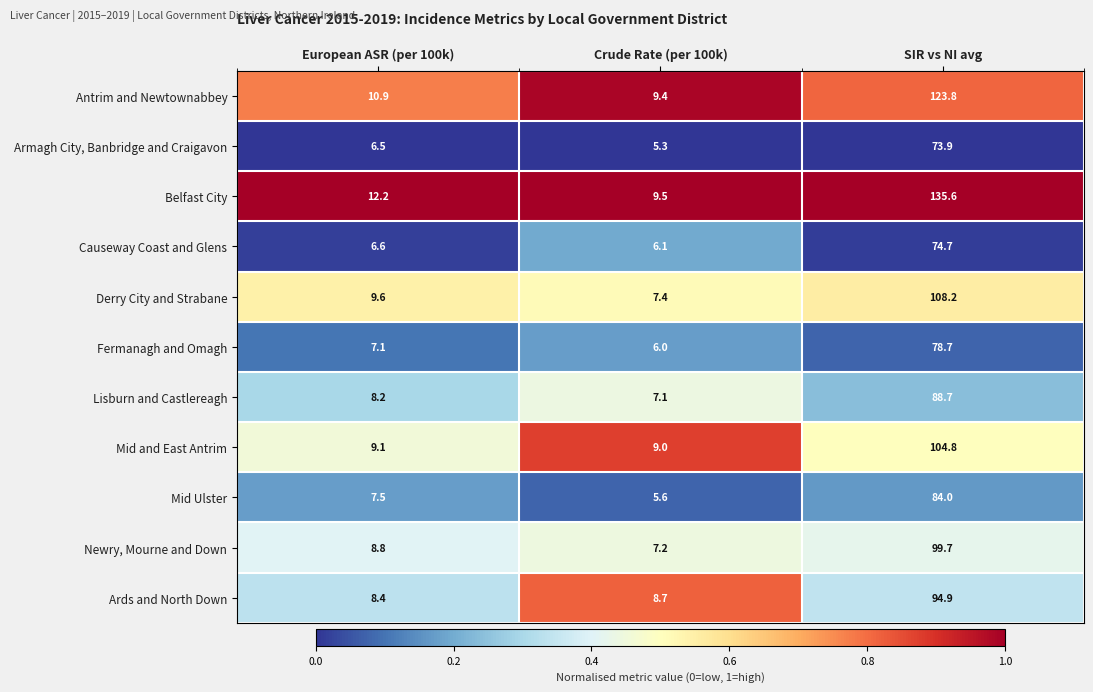

What is the lowest value of the Mid Ulster series?

5.6